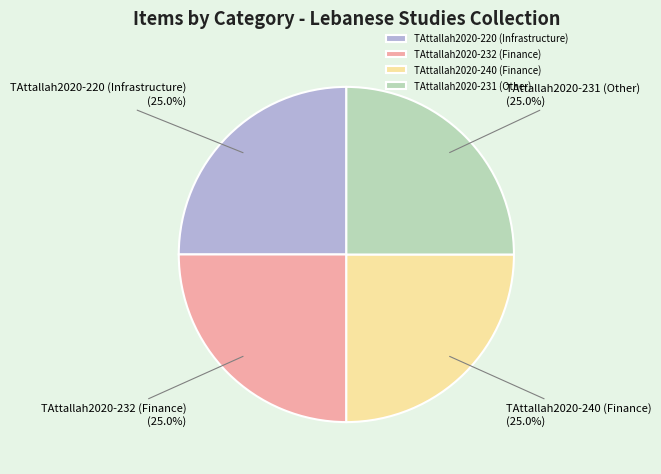

What is the ratio of the value at TAttallah2020-231 (Other) to the value at TAttallah2020-220 (Infrastructure)?

1.0